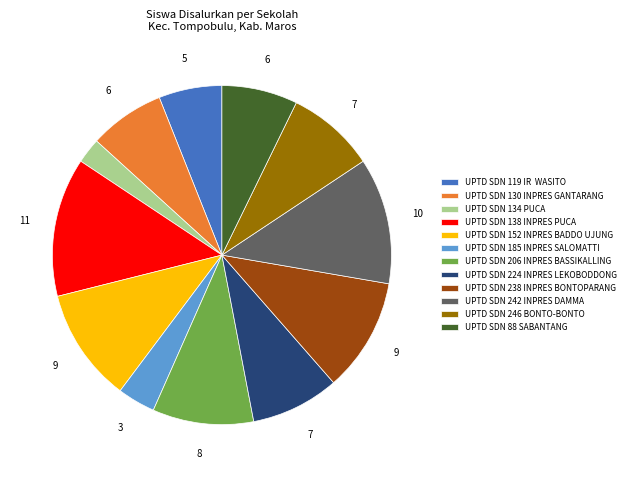

Is there any slice that represents more than half of the pie?

No